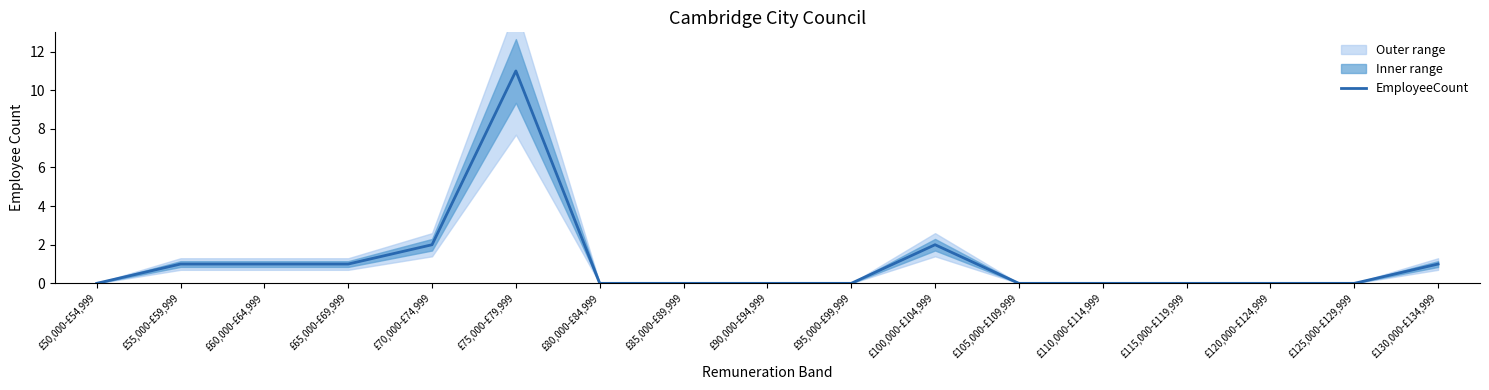

The value at £120,000-£124,999 is 0. True or false?

True